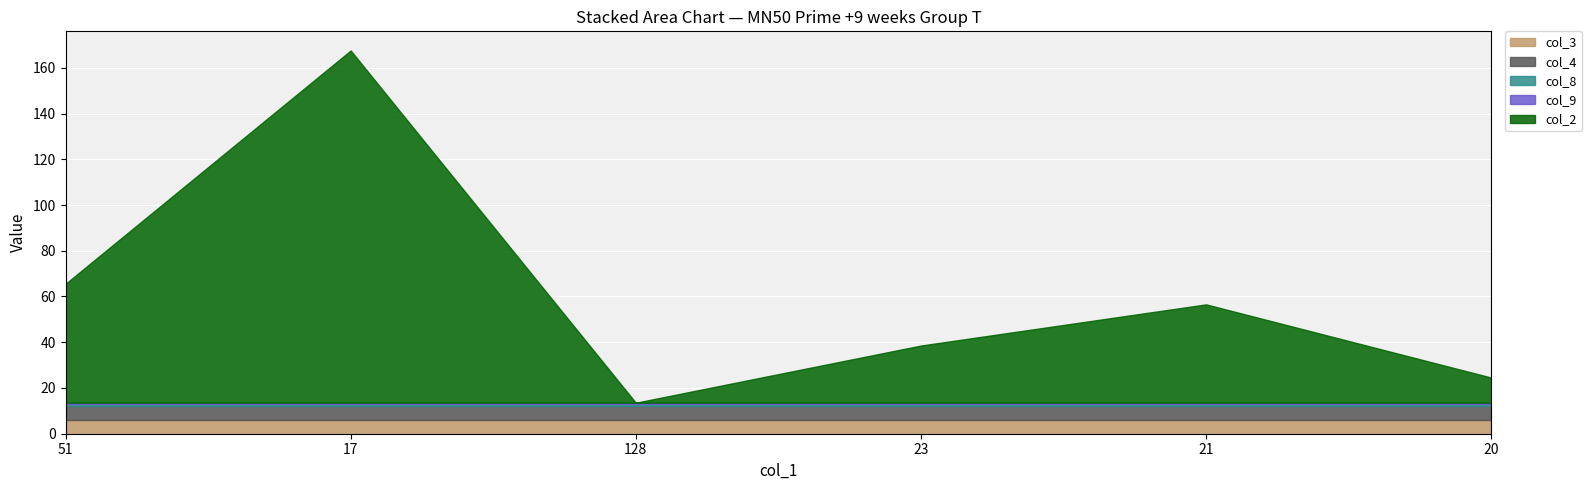

Which series has the largest total across all categories?

col_2